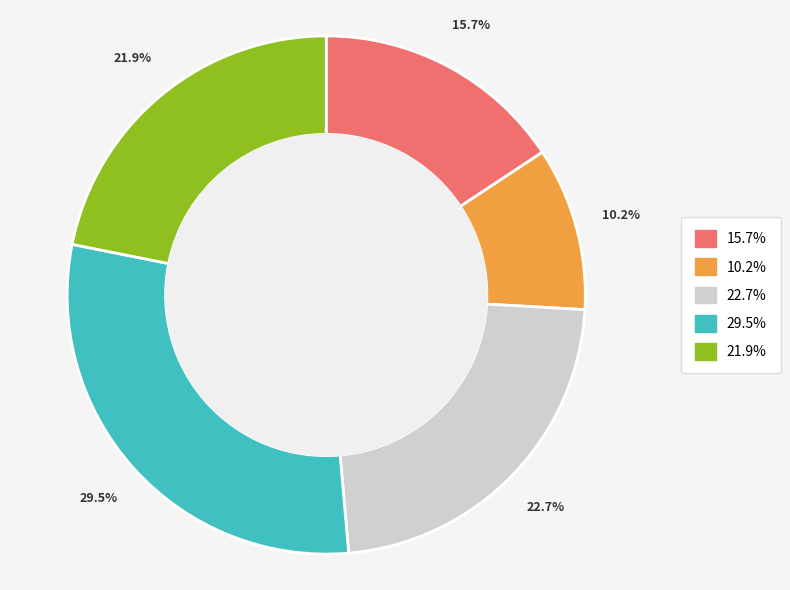

How many segments does this pie chart have?

5